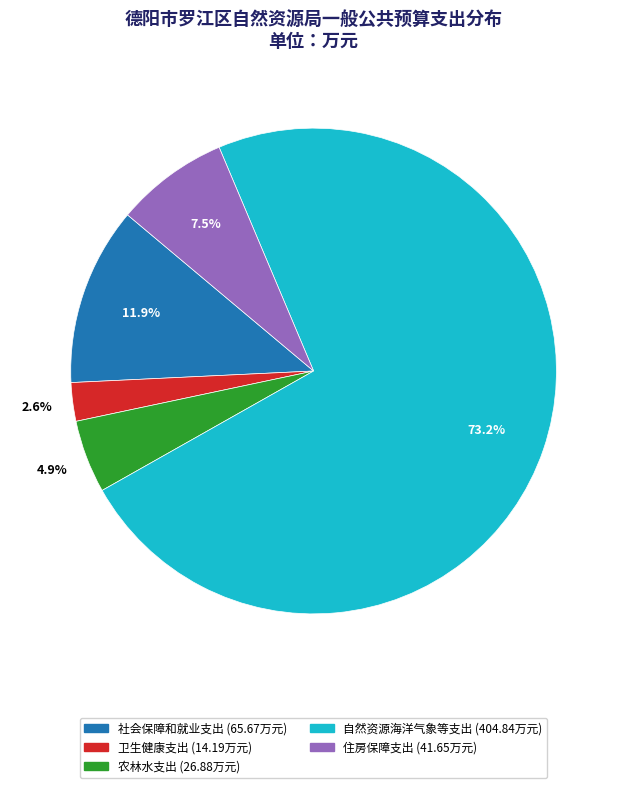

How many slices are in this pie chart?

5